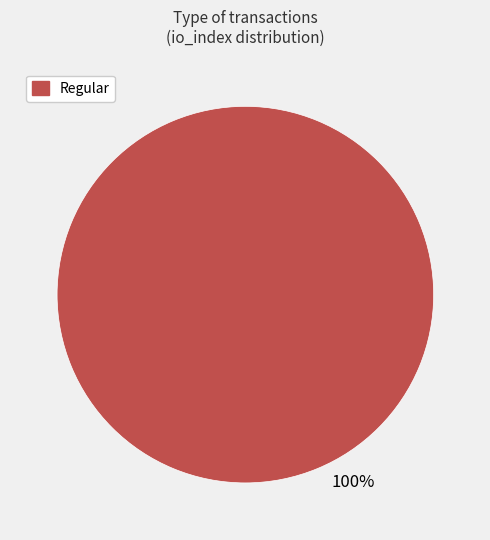

Does any single category account for the majority?

Yes